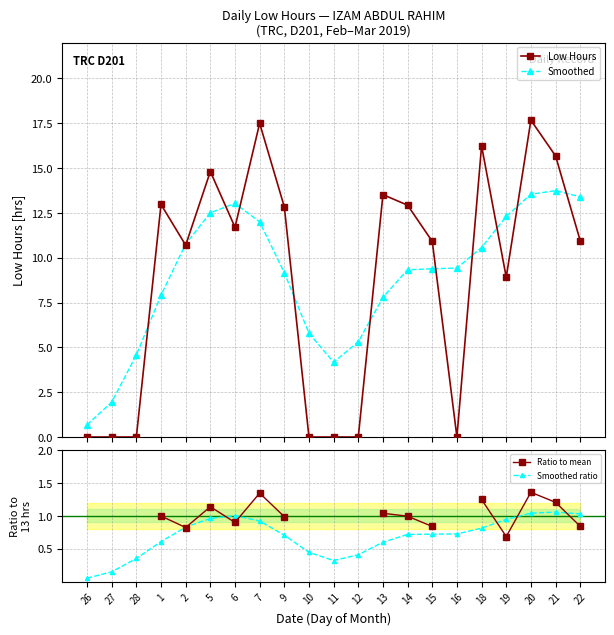

Is it true that Smoothed equals 13.4 at 22?

True